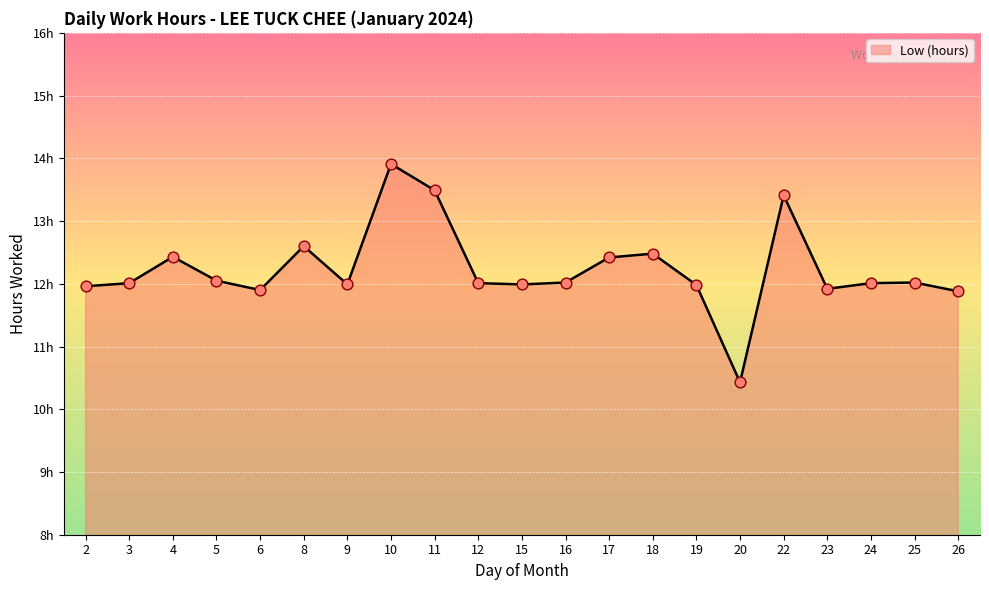

What is the ratio of the value at 12 to the value at 8?

1.0